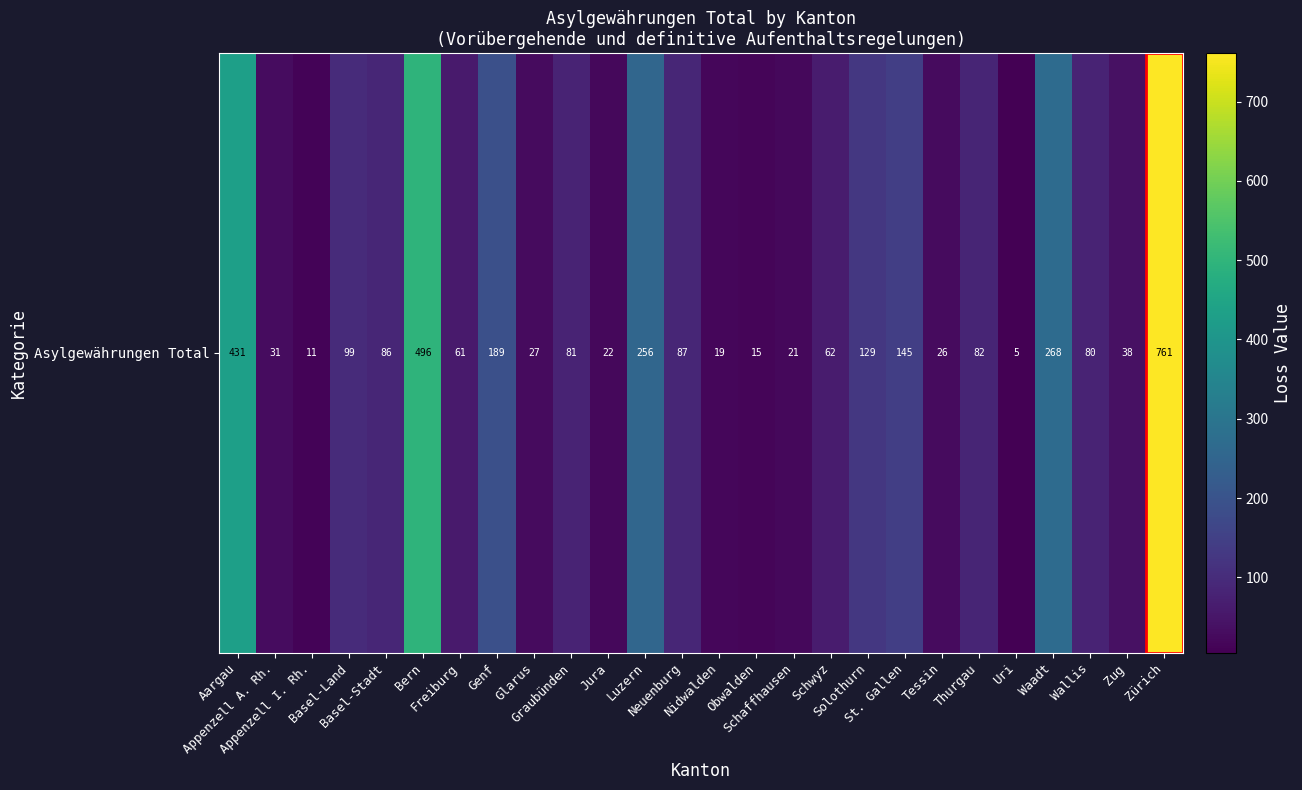

Reading left to right, transcribe all the data shown in this chart.

Aargau=431	Appenzell A. Rh.=31	Appenzell I. Rh.=11	Basel-Land=99	Basel-Stadt=86	Bern=496	Freiburg=61	Genf=189	Glarus=27	Graubünden=81	Jura=22	Luzern=256	Neuenburg=87	Nidwalden=19	Obwalden=15	Schaffhausen=21	Schwyz=62	Solothurn=129	St. Gallen=145	Tessin=26	Thurgau=82	Uri=5	Waadt=268	Wallis=80	Zug=38	Zürich=761